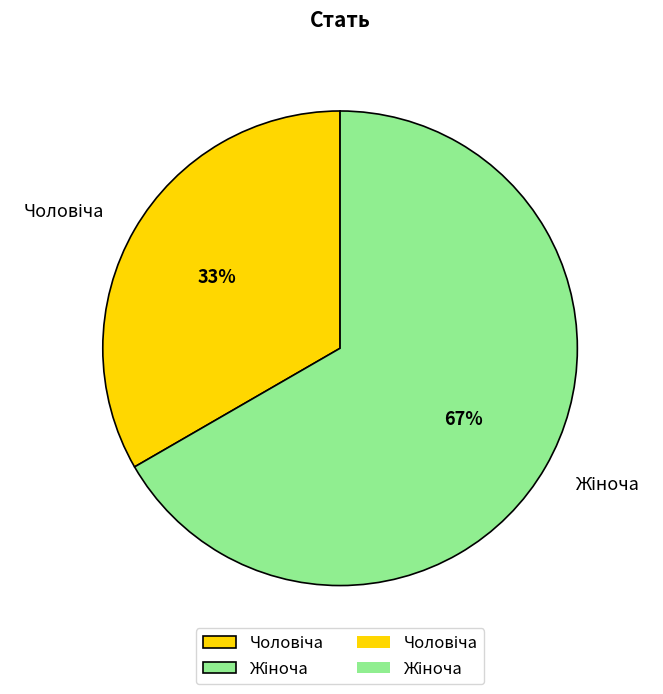

Count the number of slices in the pie.

2